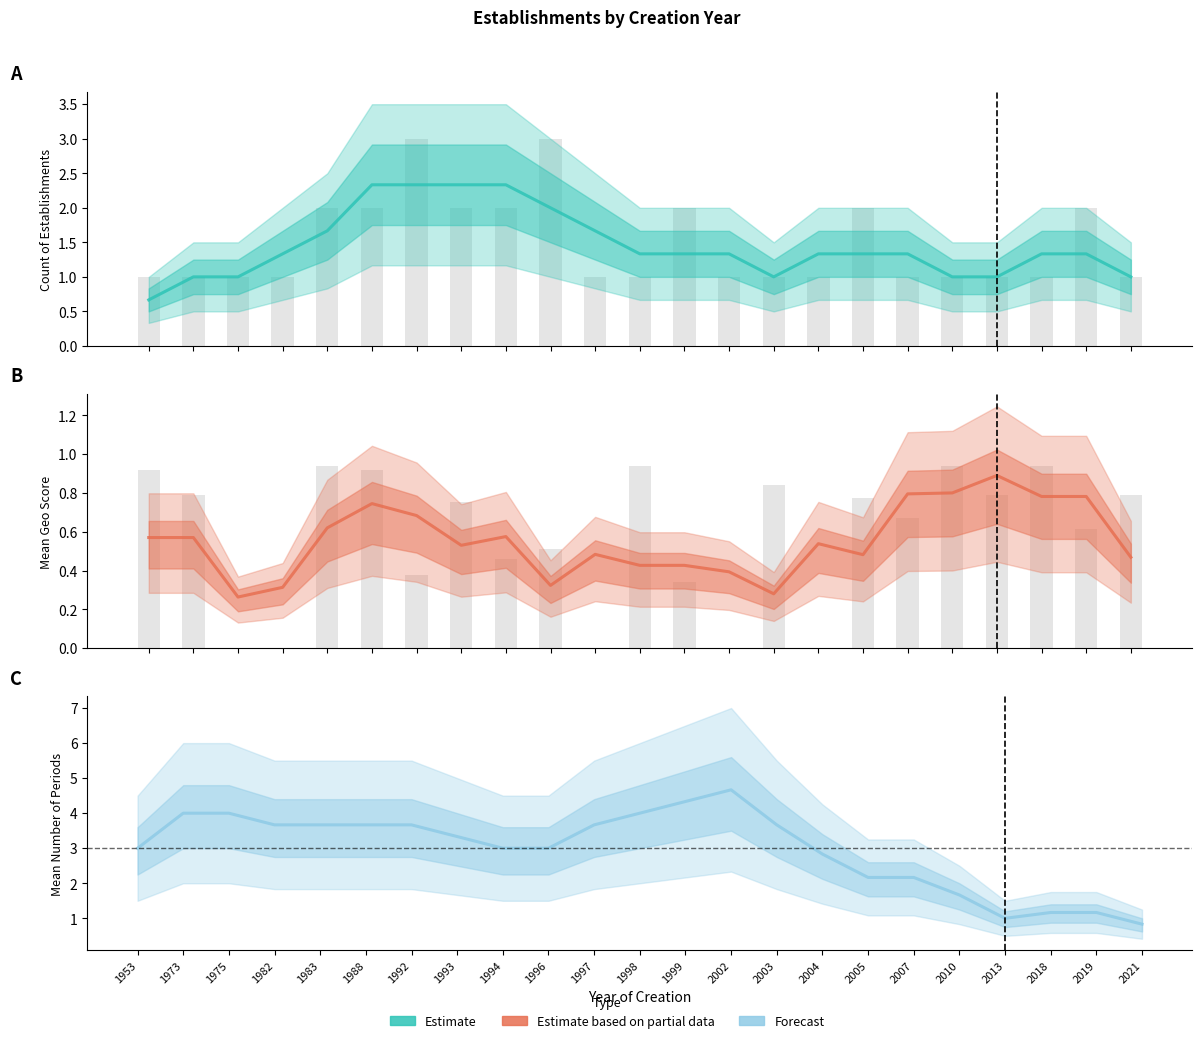

Rank the categories by Forecast value from lowest to highest.

2021, 2013, 2018, 2019, 2010, 2005, 2007, 2004, 1953, 1994, 1996, 1993, 1982, 1988, 1992, 1997, 1983, 2003, 1973, 1975, 1998, 1999, 2002